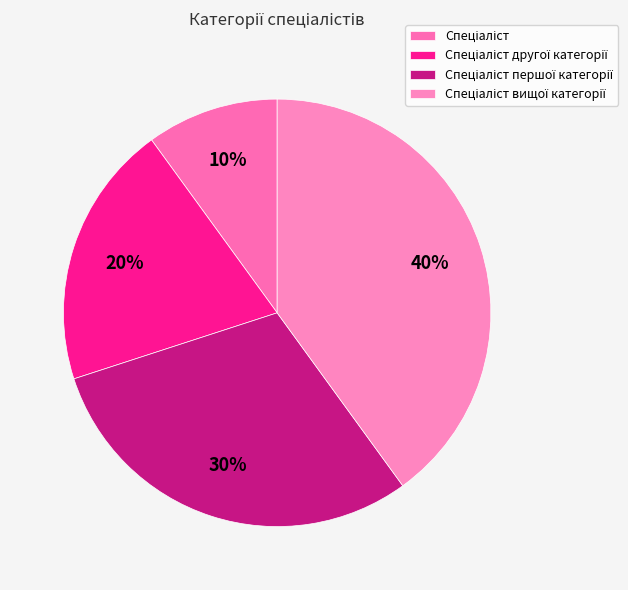

Count the number of slices in the pie.

4